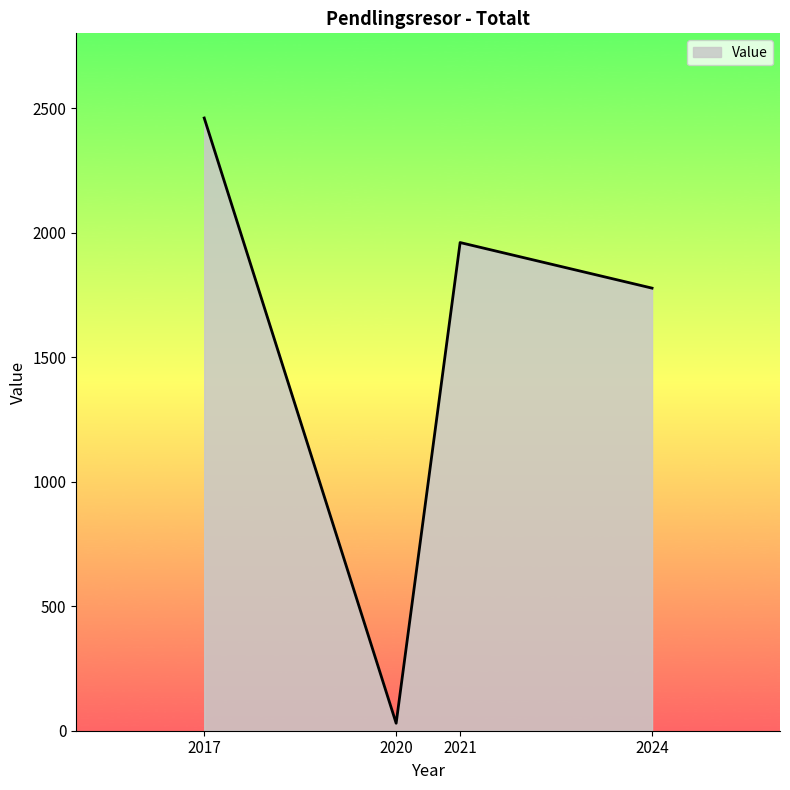

What is the sum of all values?

6227